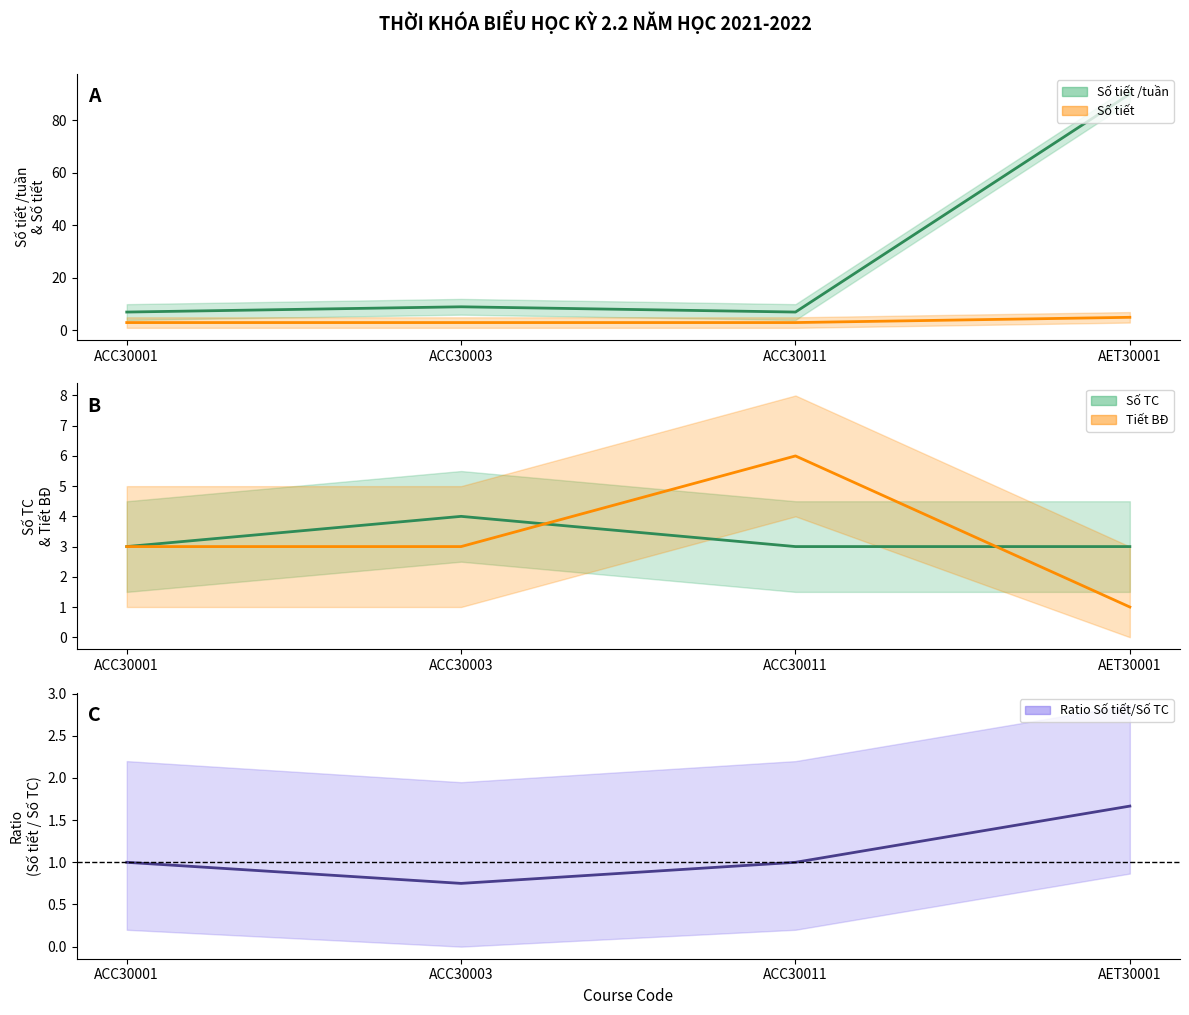

True or false: Số tiết /tuần and Tiết BĐ cross at least once.

False